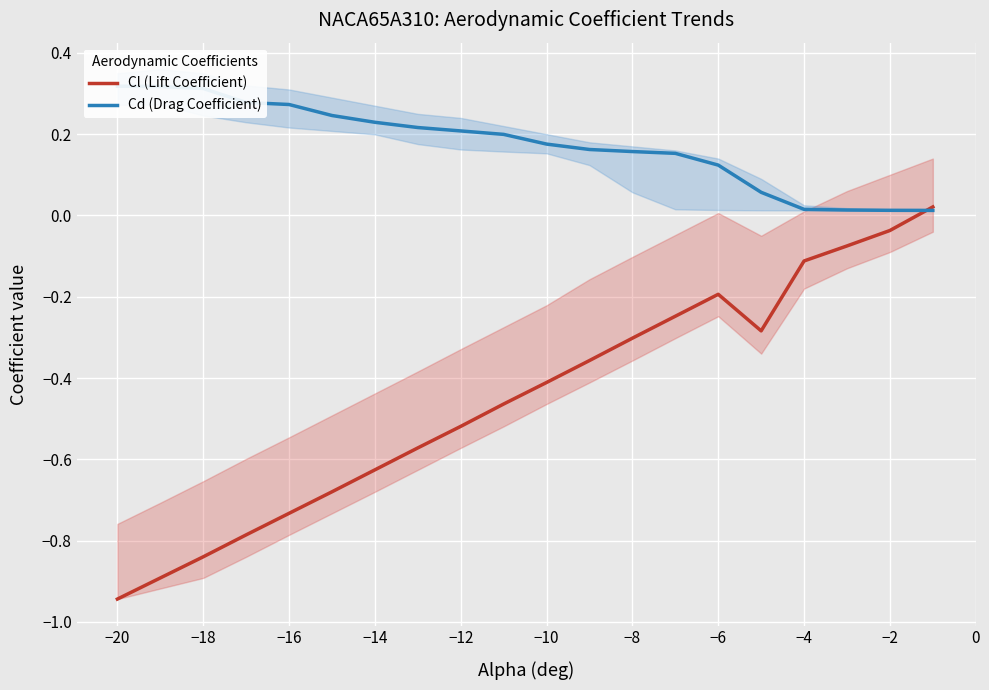

Is this an area chart (filled region under the line)?

No